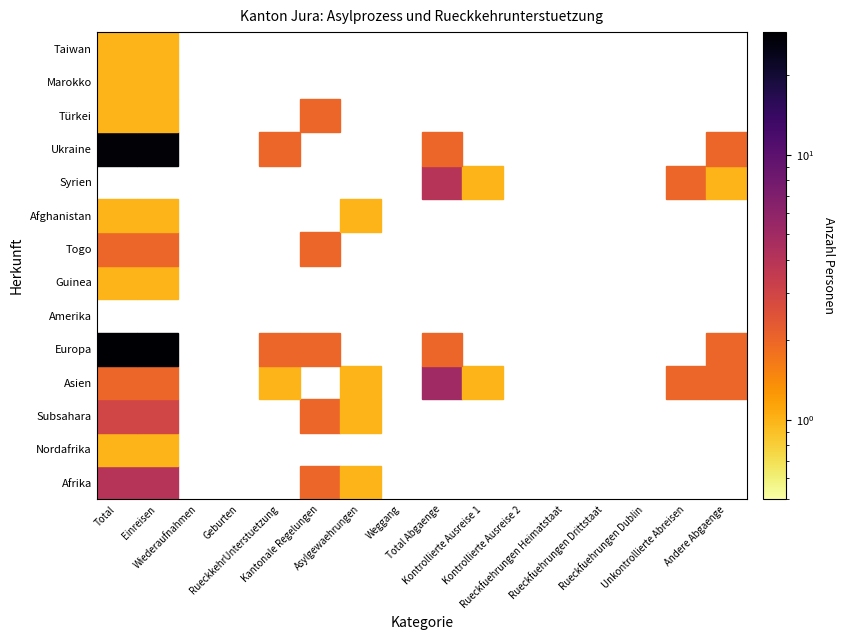

Between 3 and 12, which series saw the biggest shift?

Afrika